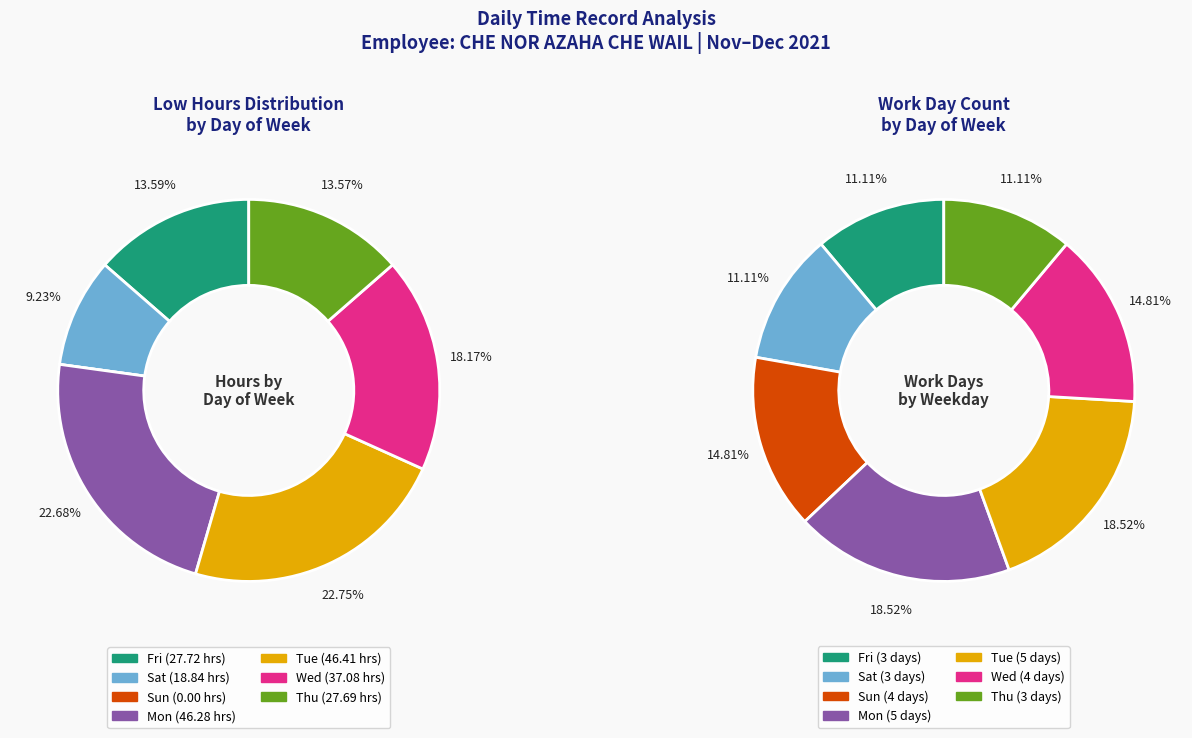

What portion of the pie excludes Sun?

85.2%